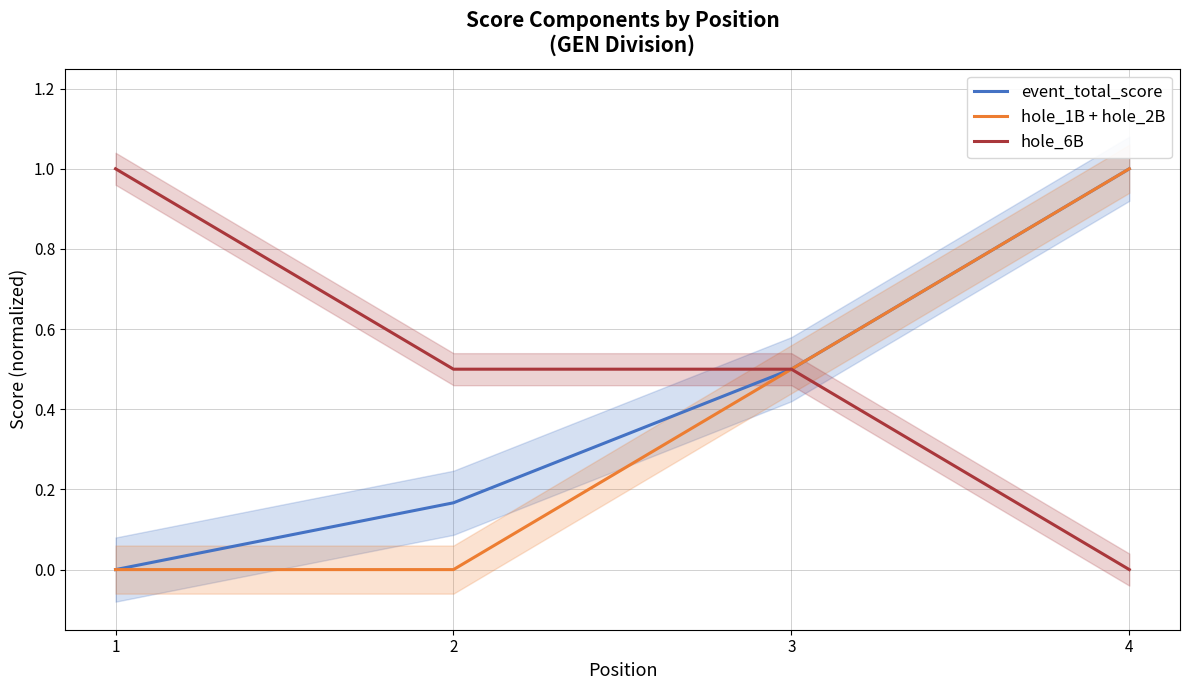

What is the greatest value displayed?

1.0